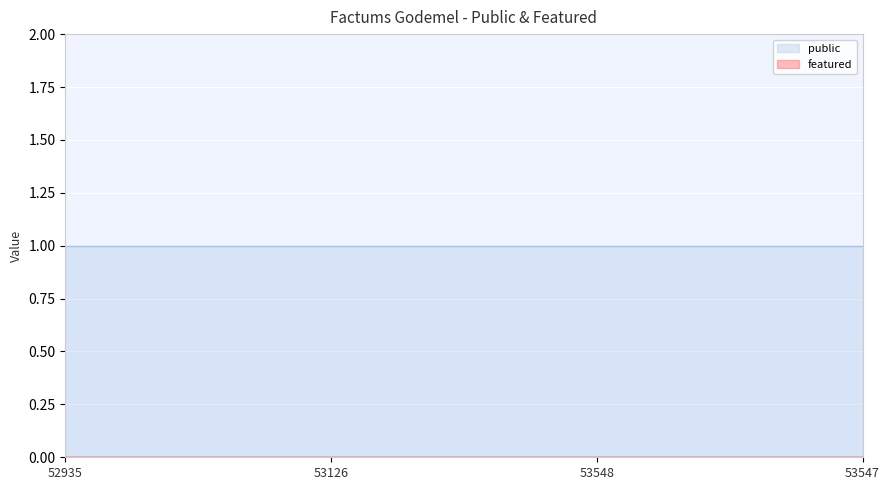

Which series has the largest range (max minus min)?

public